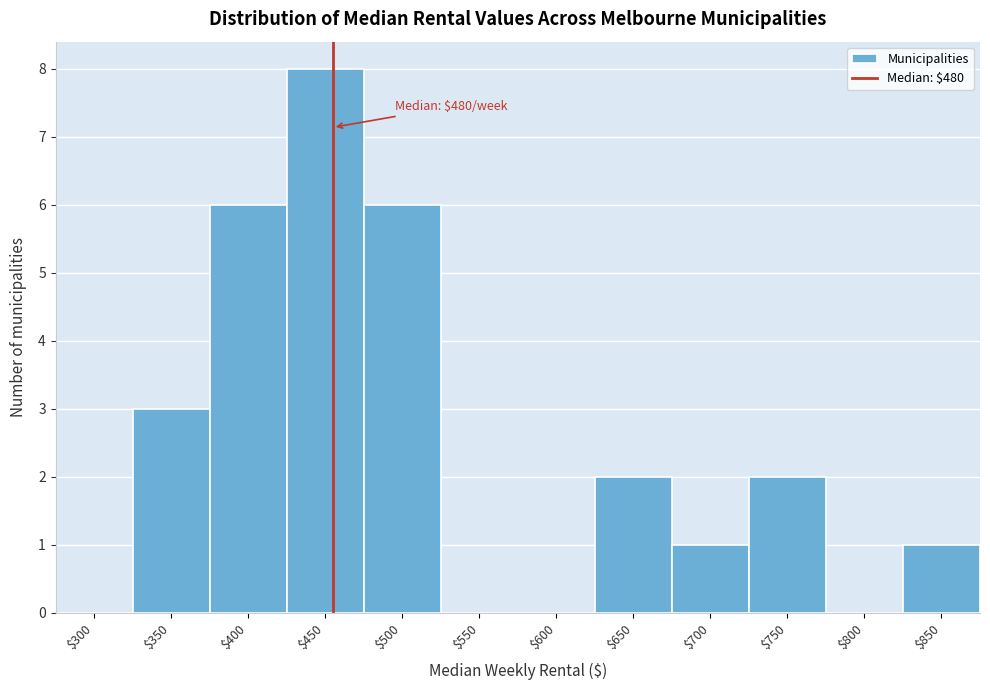

The value at $500 is 4. True or false?

False